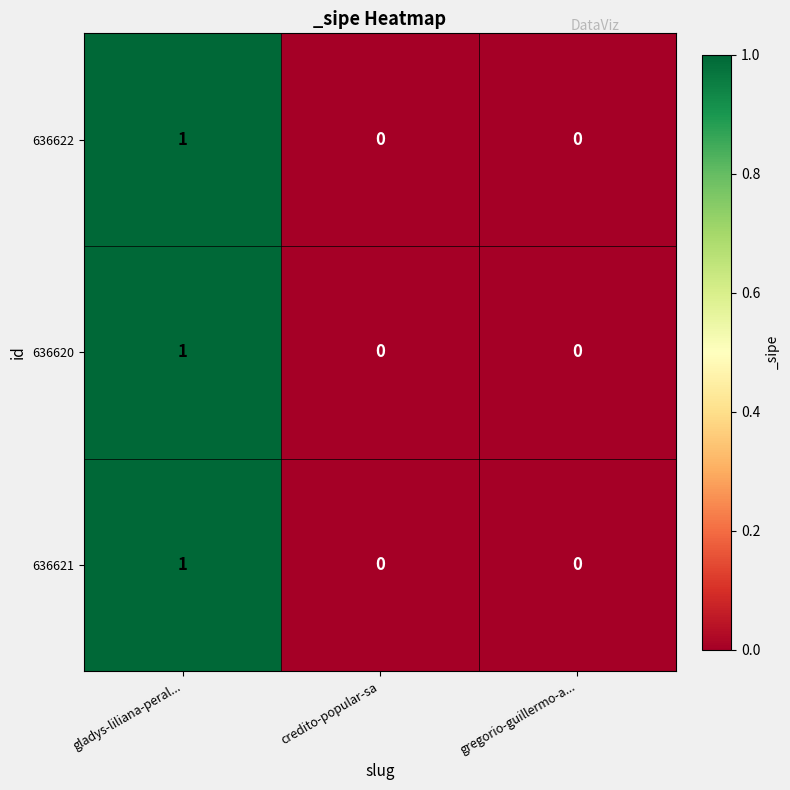

At which category does the chart reach its peak across all series?

gladys-liliana-peral...